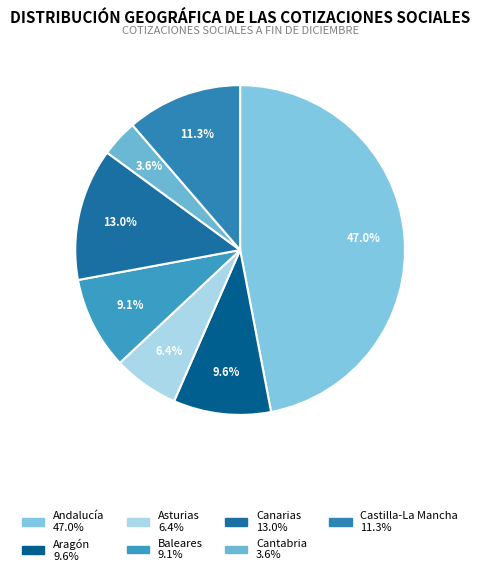

How many segments does this pie chart have?

7